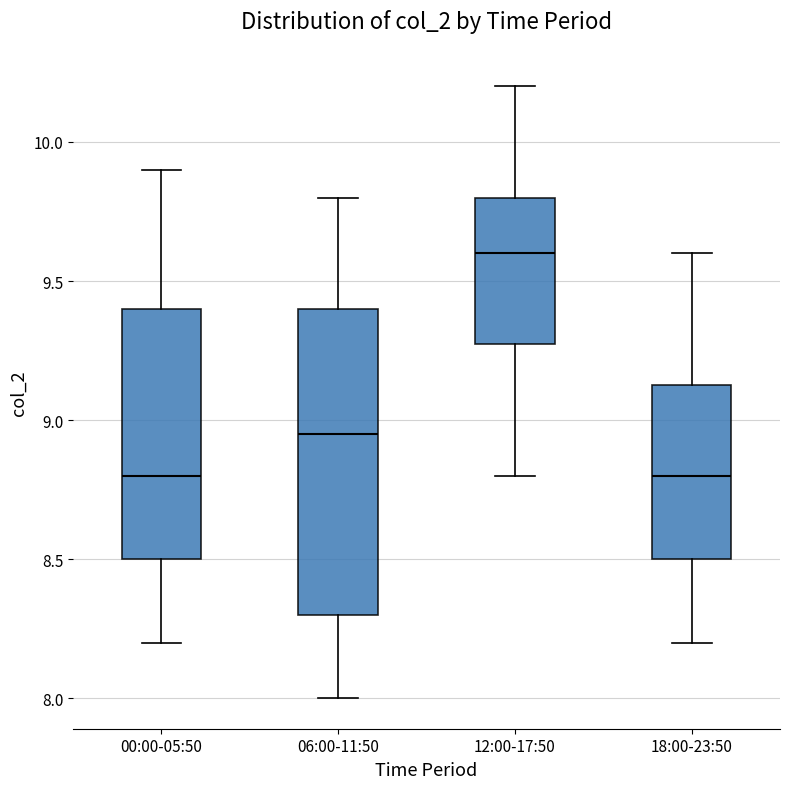

Which box is the tallest, from its lower edge to its upper edge?

06:00-11:50